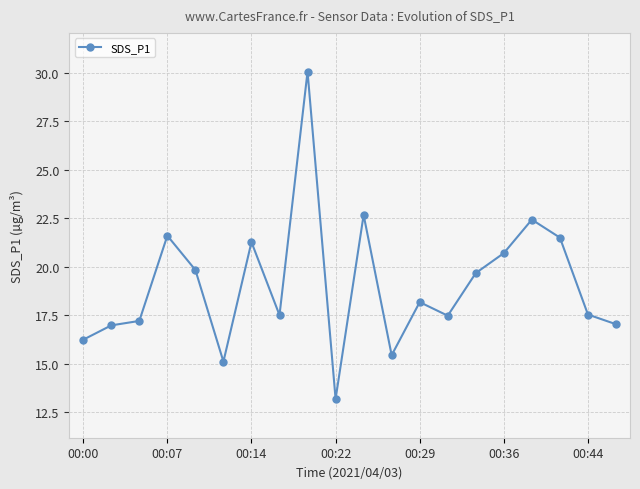

Is this an area chart (filled region under the line)?

No